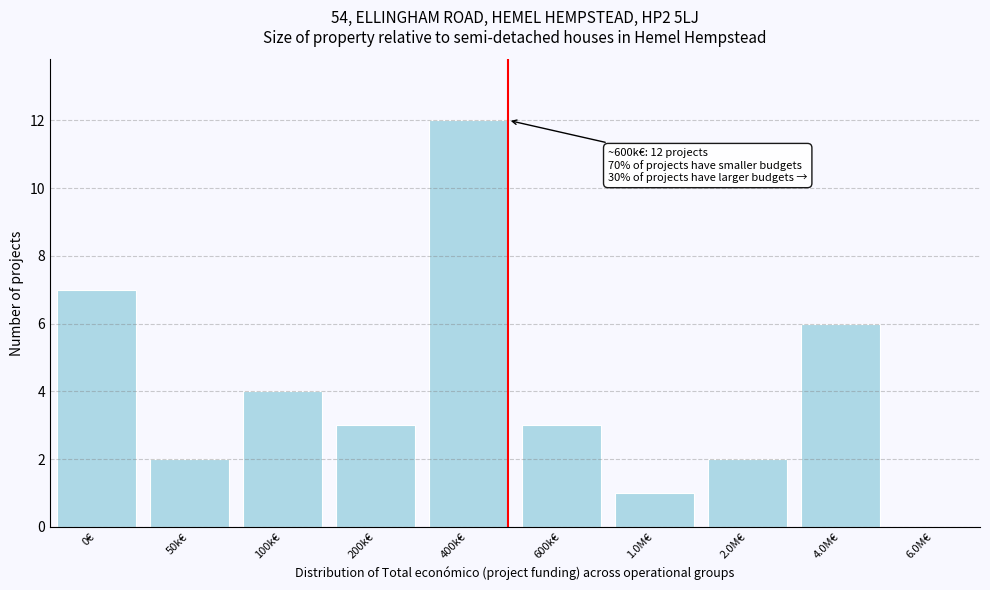

Reading left to right, extract all data points from this chart.

0€=7	50k€=2	100k€=4	200k€=3	400k€=12	600k€=3	1.0M€=1	2.0M€=2	4.0M€=6	6.0M€=0